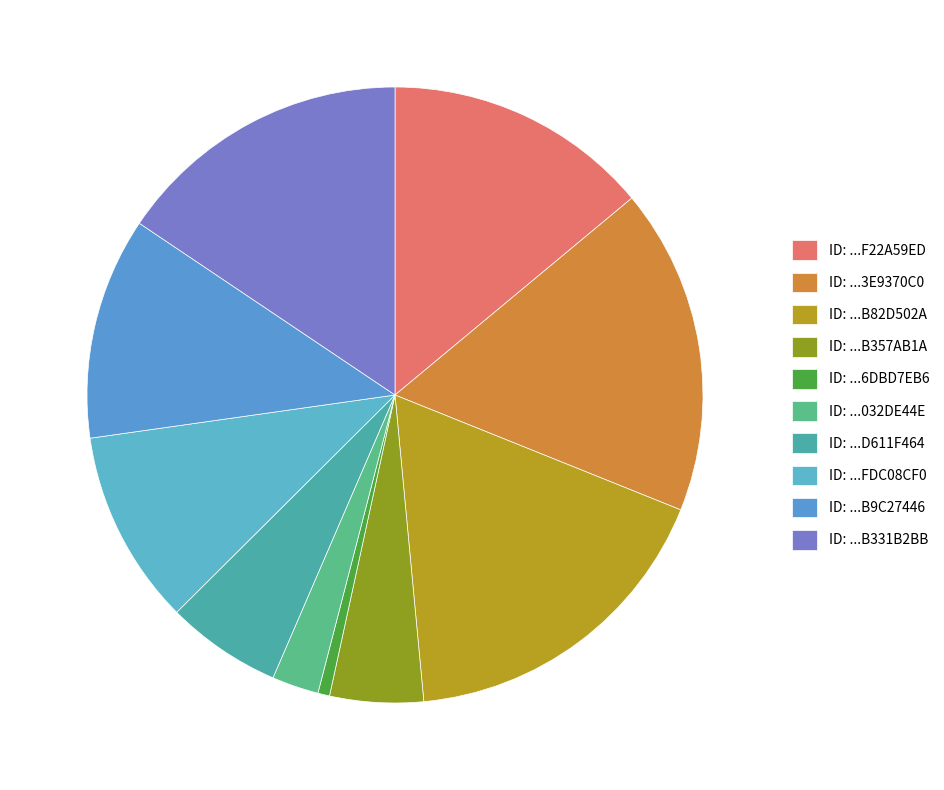

Rank the categories by value from highest to lowest.

28F0400DE7111CF862D72560B82D502A, D6F11B26041805CB2D9580FF3E9370C0, BB0195C942F68B3477C84530B331B2BB, 5CA046AC99DE479FA627A071F22A59ED, 49D134F859C9AE50FA17861FB9C27446, 55D6E96B4D8E4109F174E17AFDC08CF0, F64A8A187D53861F33F266B6D611F464, AD938BFA505A4AEA0BC2D61DB357AB1A, E5287C6D4D89874FE92D07F3032DE44E, 0C827F28AEACE95872518D376DBD7EB6